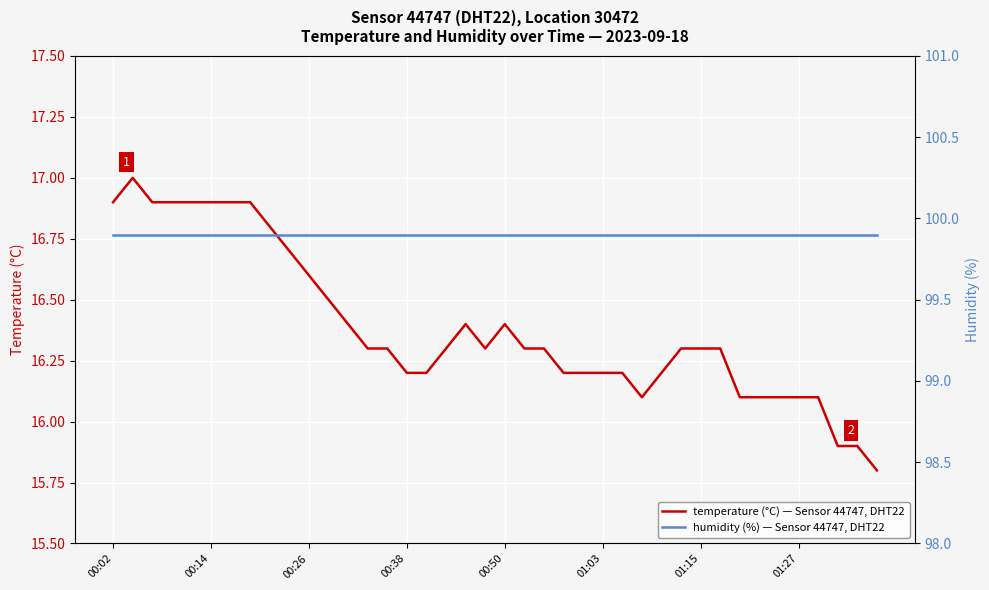

At which label is humidity (%) — Sensor 44747, DHT22 closest to 99?

00:02